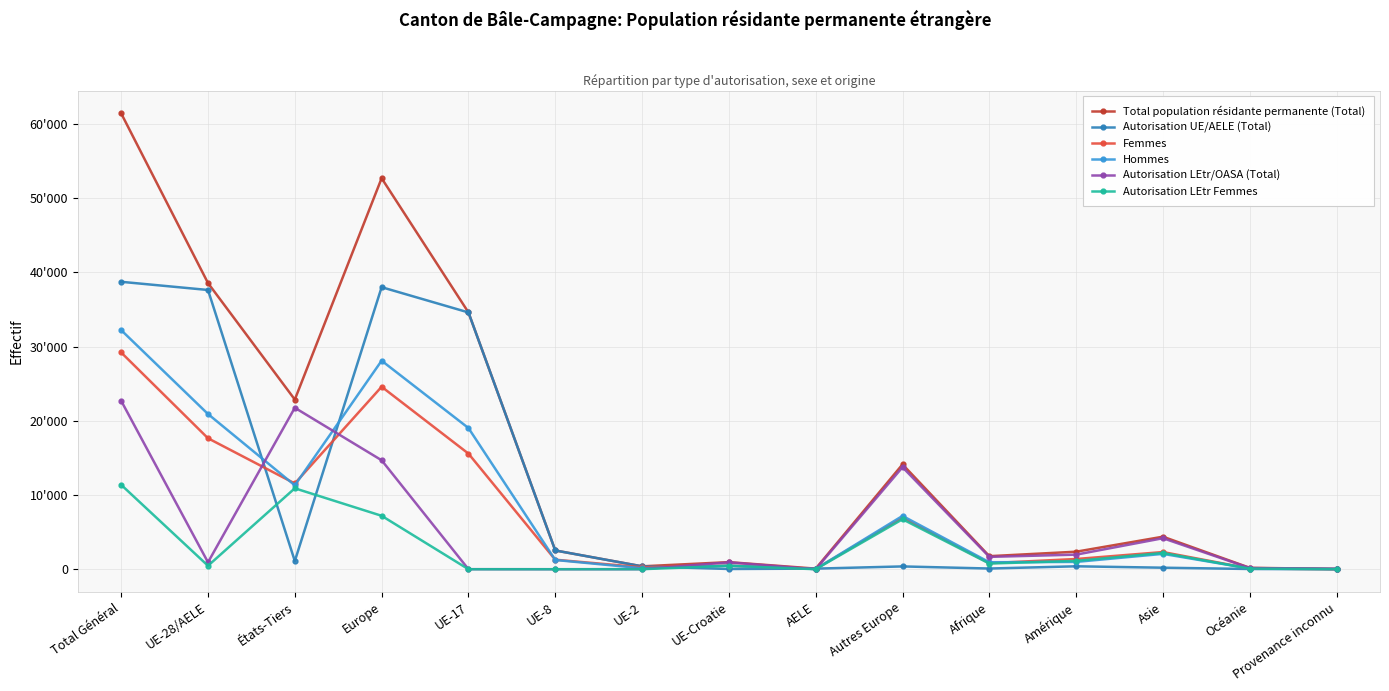

Which series changed the most between États-Tiers and UE-8?

Autorisation LEtr/OASA (Total)